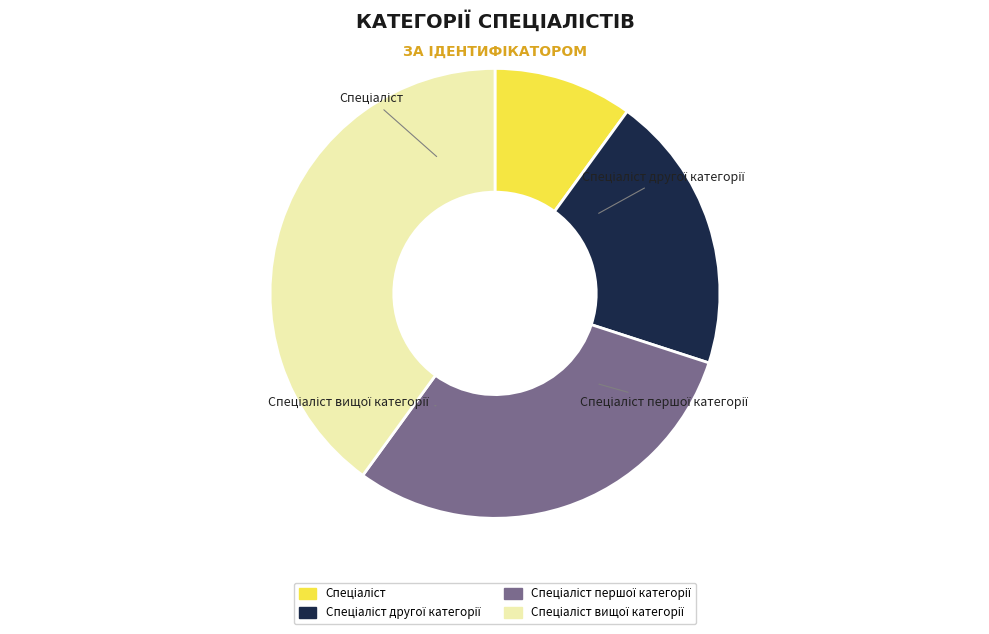

What is the change in value from Спеціаліст to Спеціаліст другої категорії?

+1